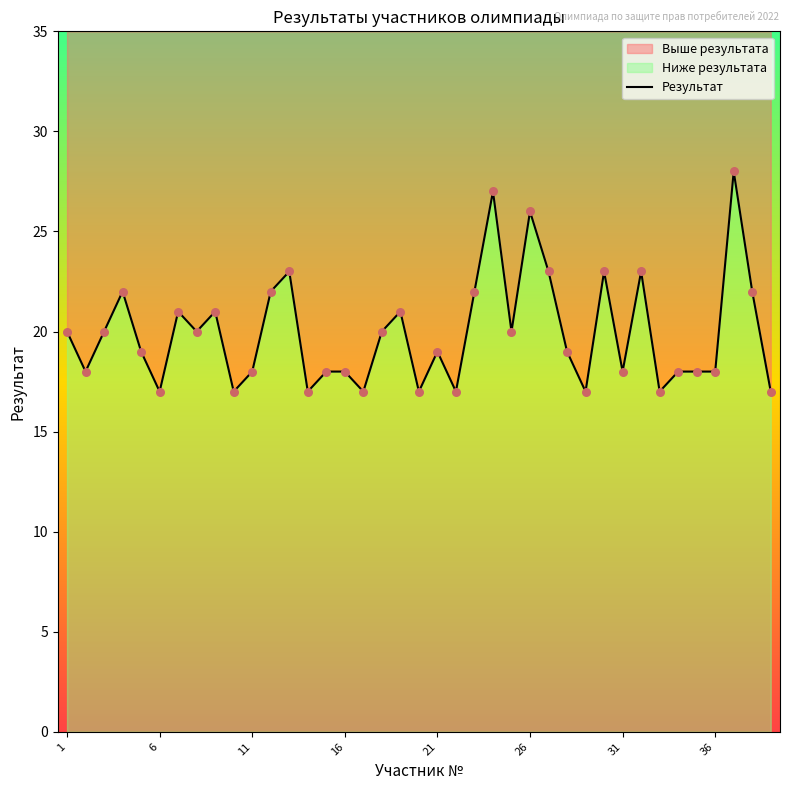

Approximately how many times larger is the value at 39 compared to 20?

1.0